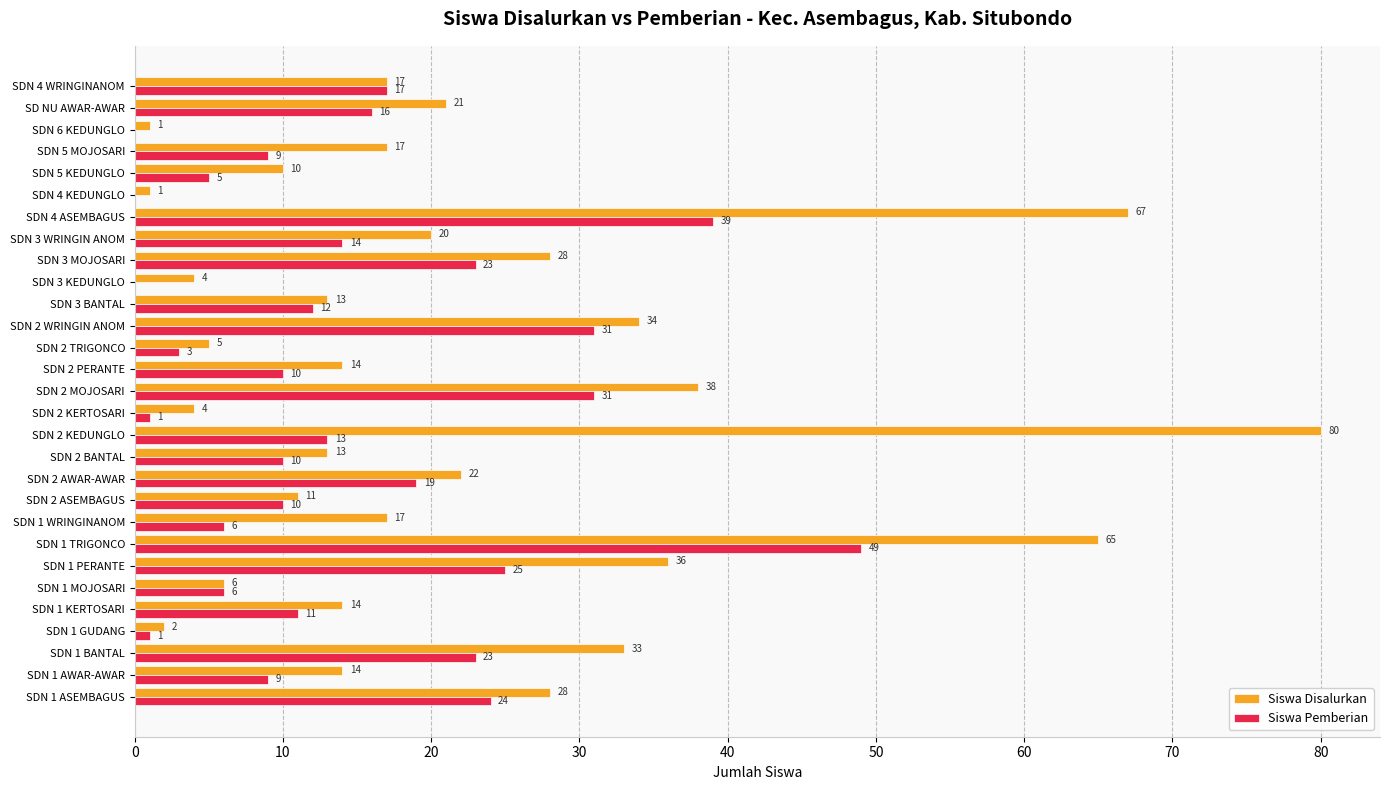

What is the sum of all Siswa Disalurkan values?

635